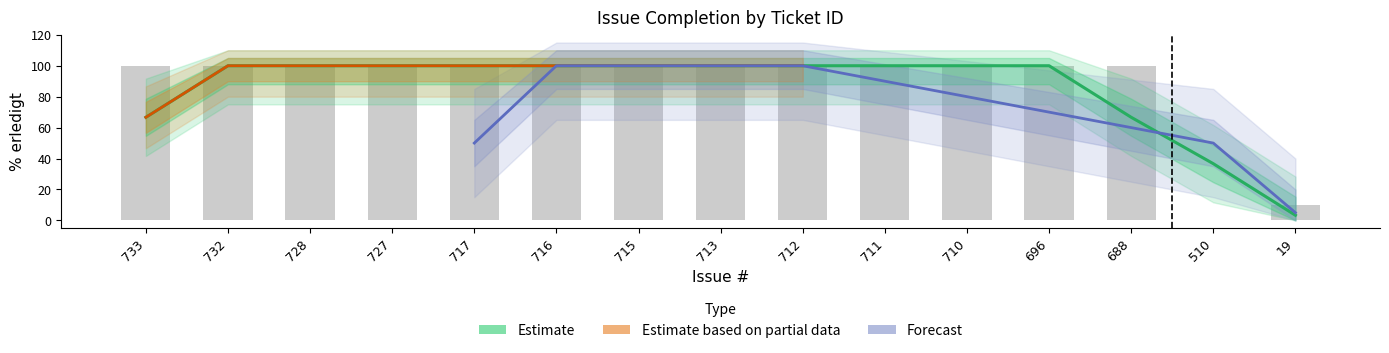

What is the difference between the values at 19 and 713?

90